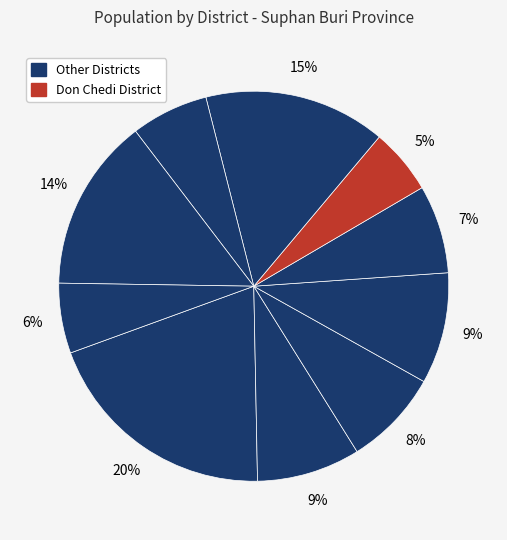

How many segments does this pie chart have?

10